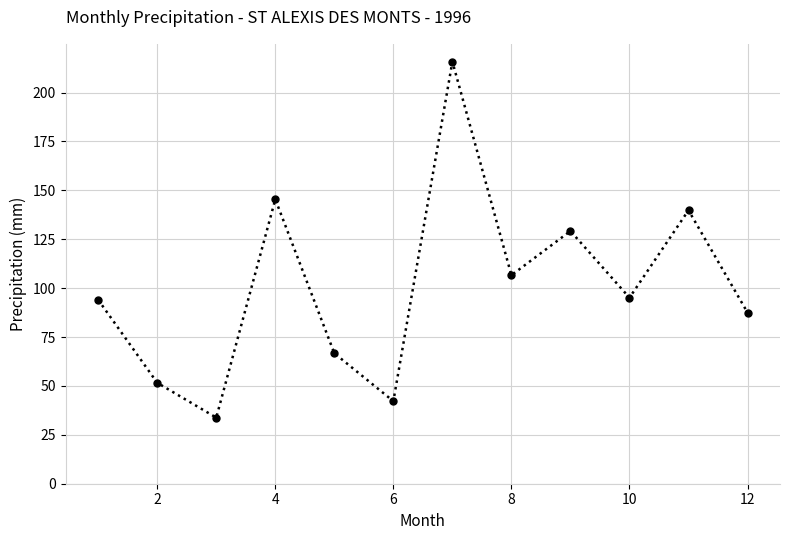

How many interior local valleys (lower than both neighbors) does the data have?

4